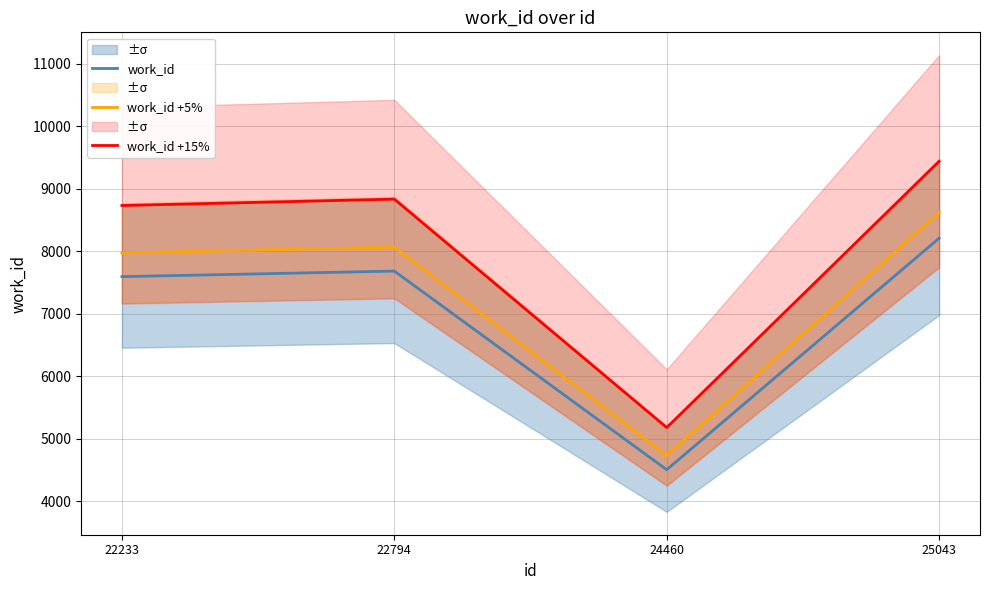

The value of work_id +15% at 22794 is 4316.5. True or false?

False